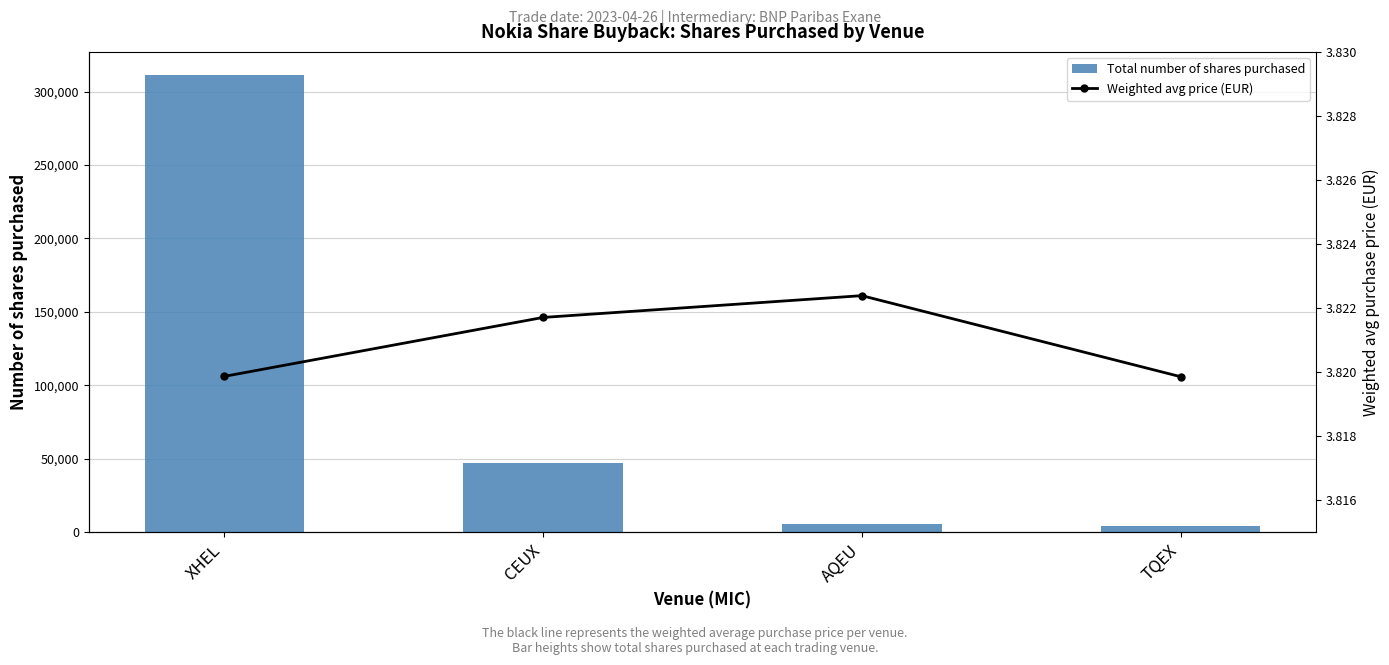

What is the value of the Total number of shares purchased bar at the 4th from the left?

4408